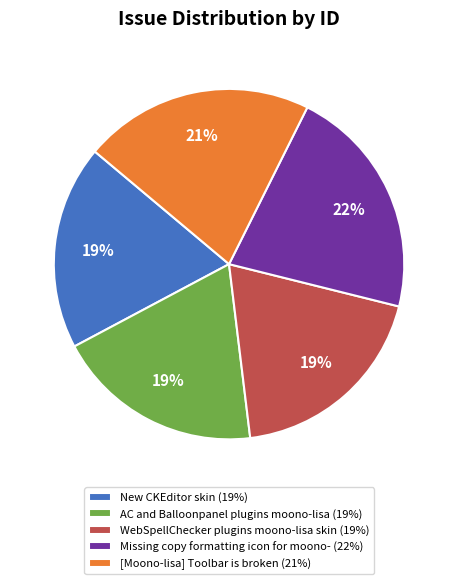

To the nearest percent, what portion does WebSpellChecker plugins moono-lisa skin represent?

19%